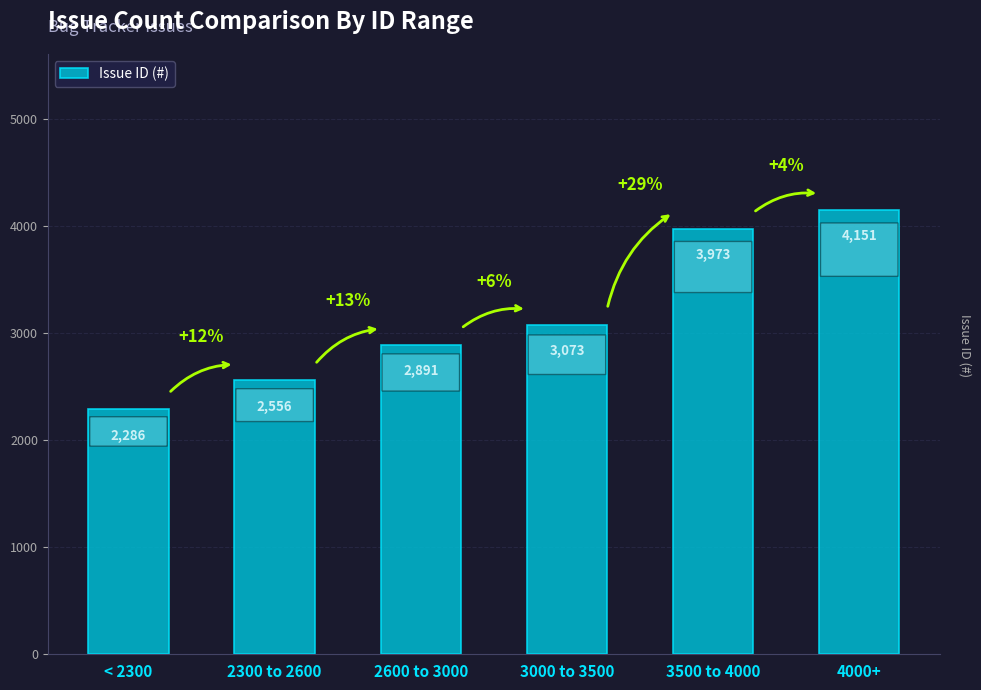

At which label is the value closest to 3218?

3000 to 3500